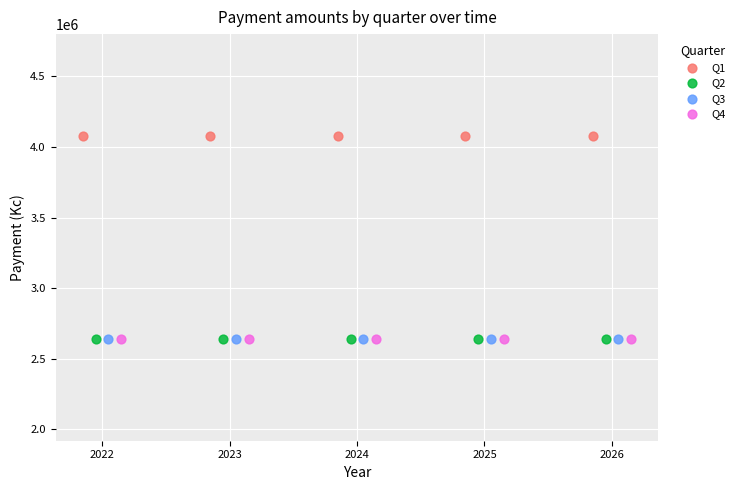

What are all the series names shown in the legend?

Q1, Q2, Q3, Q4